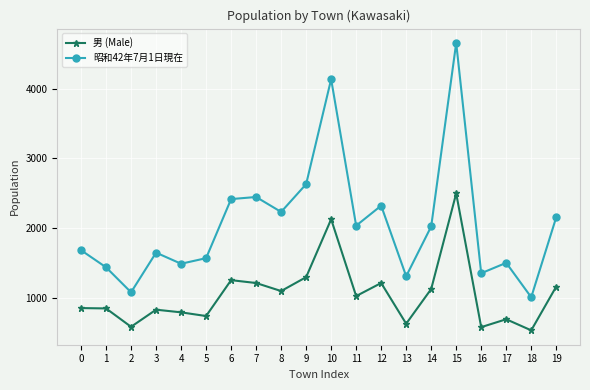

How many distinct data groups are displayed?

2